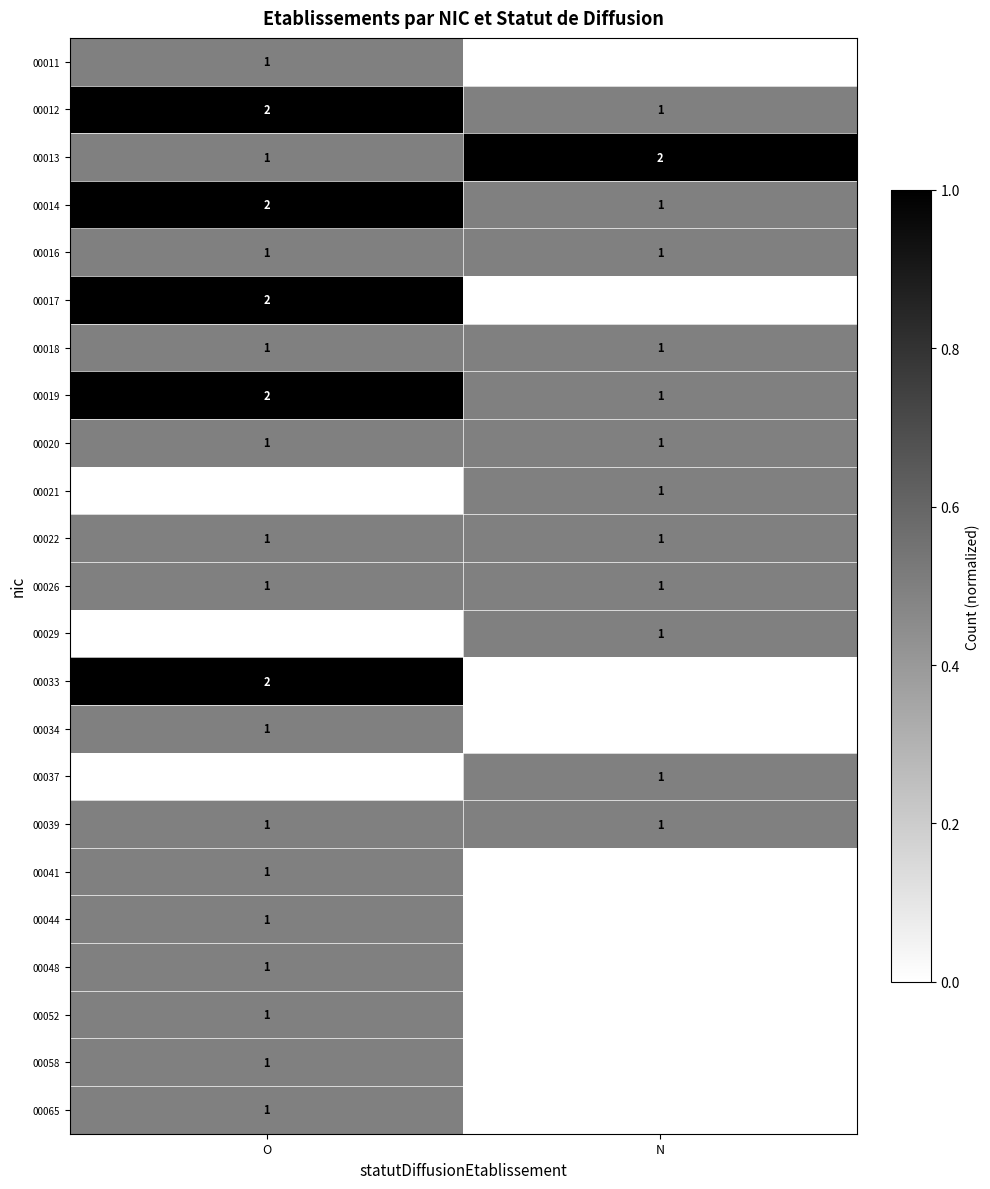

The 00033 series shows 2 at O. True or false?

True